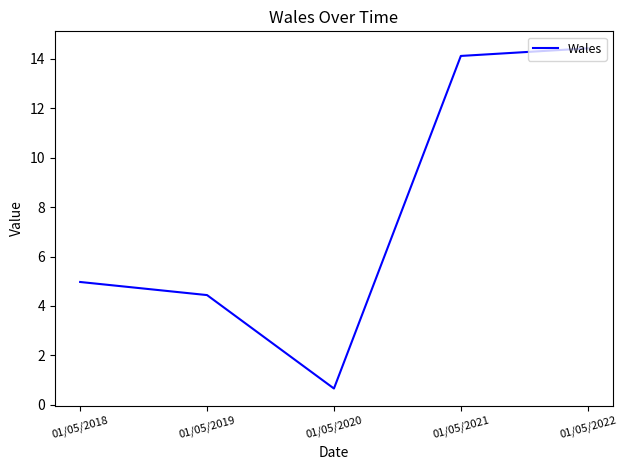

Reading right to left, list all the values displayed in this chart.

14.4	14.1	0.7	4.4	5.0